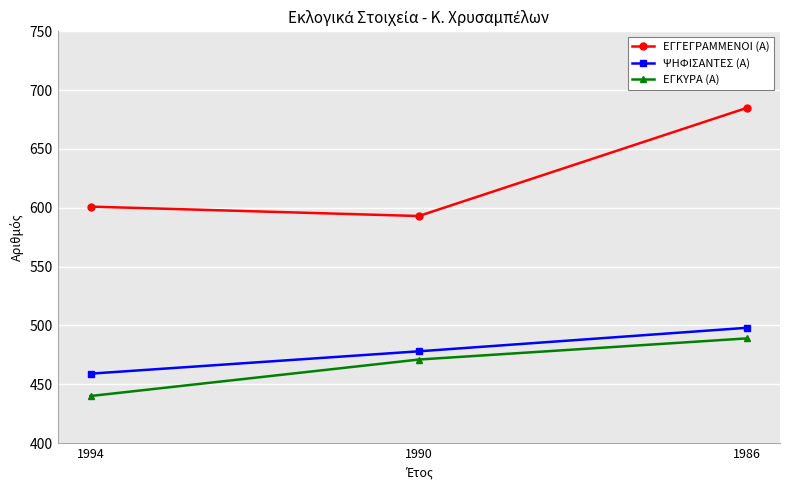

At 1994, list the series in order from largest to smallest.

ΕΓΓΕΓΡΑΜΜΕΝΟΙ (Α), ΨΗΦΙΣΑΝΤΕΣ (Α), ΕΓΚΥΡΑ (Α)